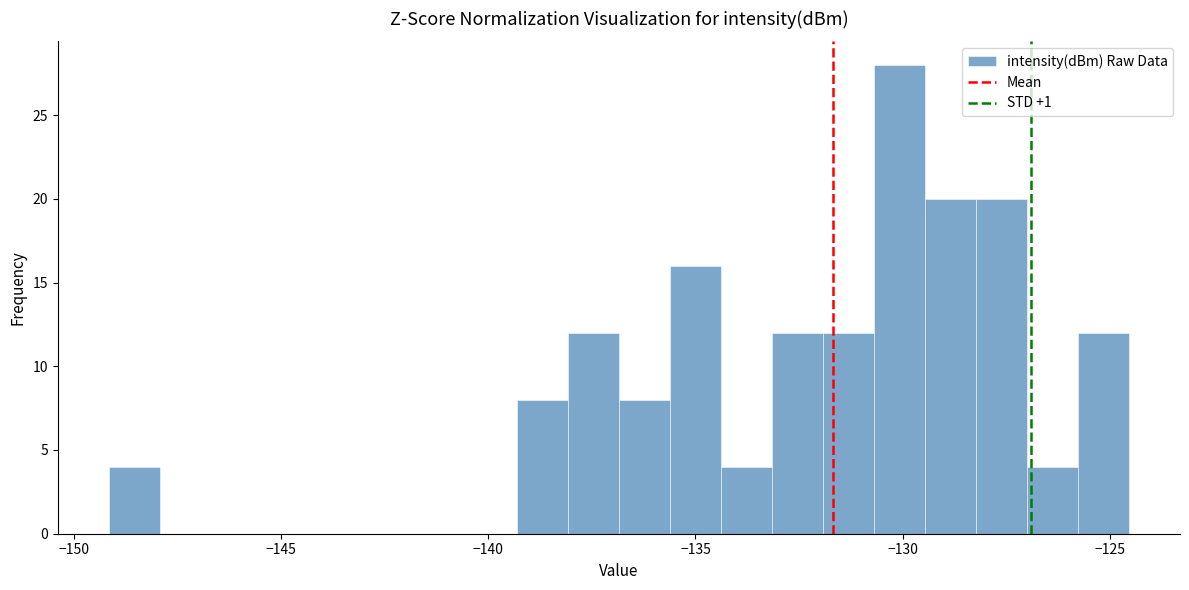

Around what value on the x-axis is the tallest bar? Give the approximate position of its centre, as read against the axis.

-130.0